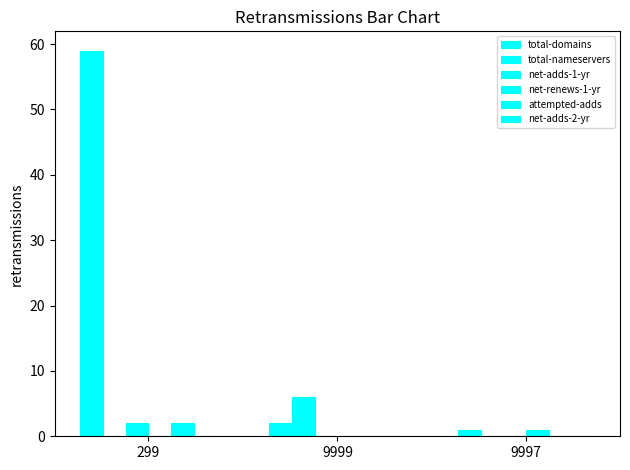

What is the sum of all net-adds-1-yr values?

2